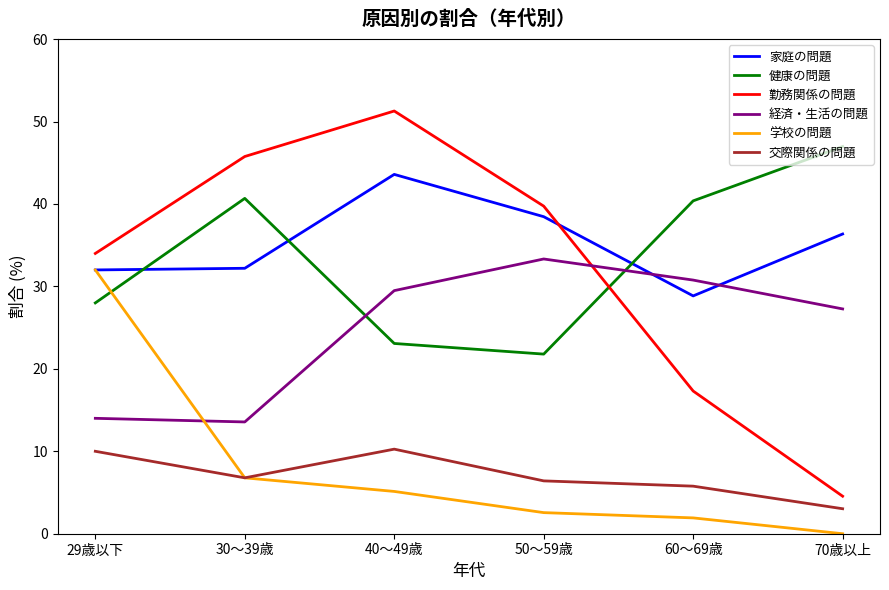

At which category does the chart reach its peak across all series?

40～49歳